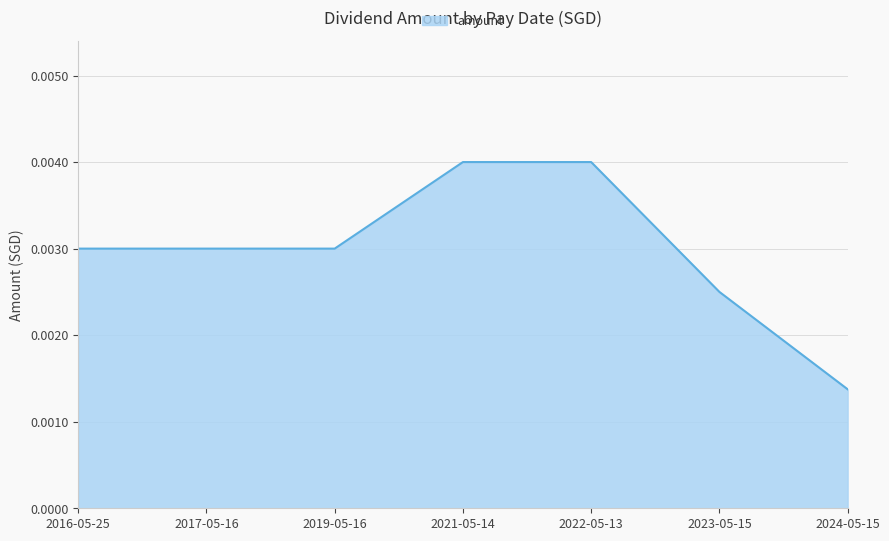

What position from the left is 2022-05-13?

5